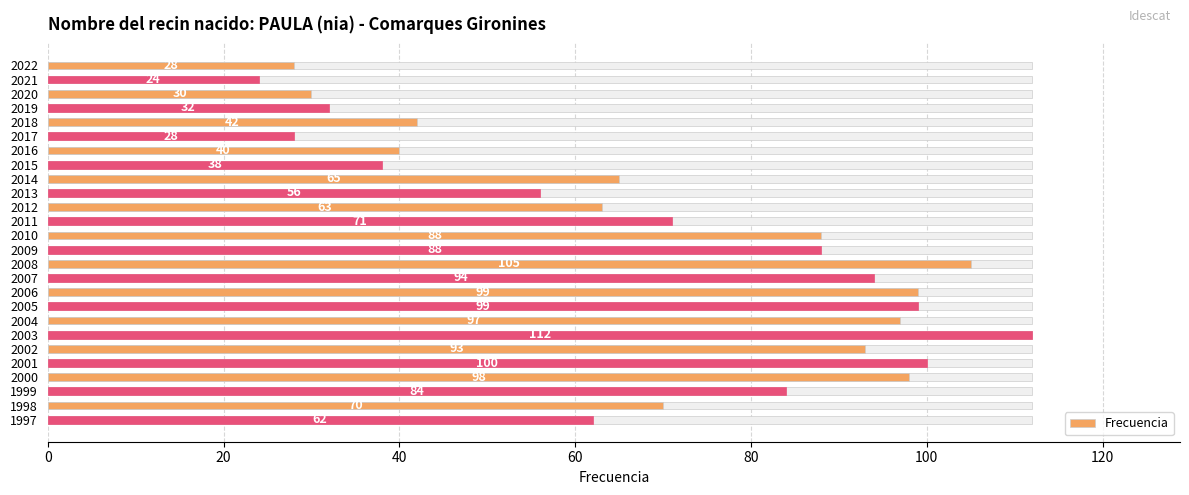

How many values are below 71?

13